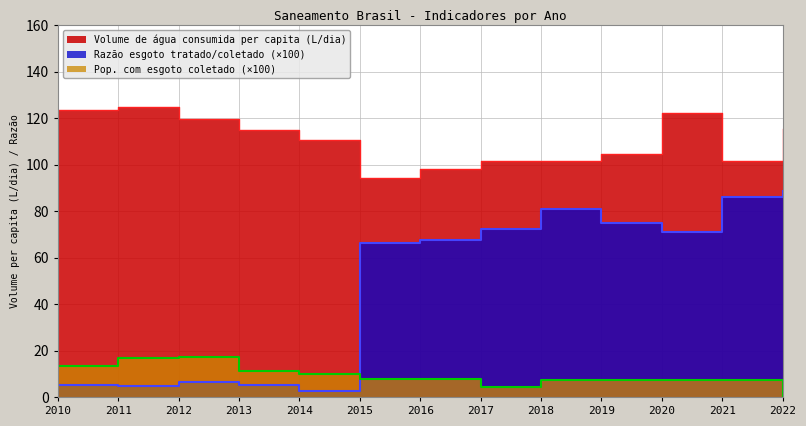

What value does the Razão esgoto tratado/coletado series have at 2012?

6.3